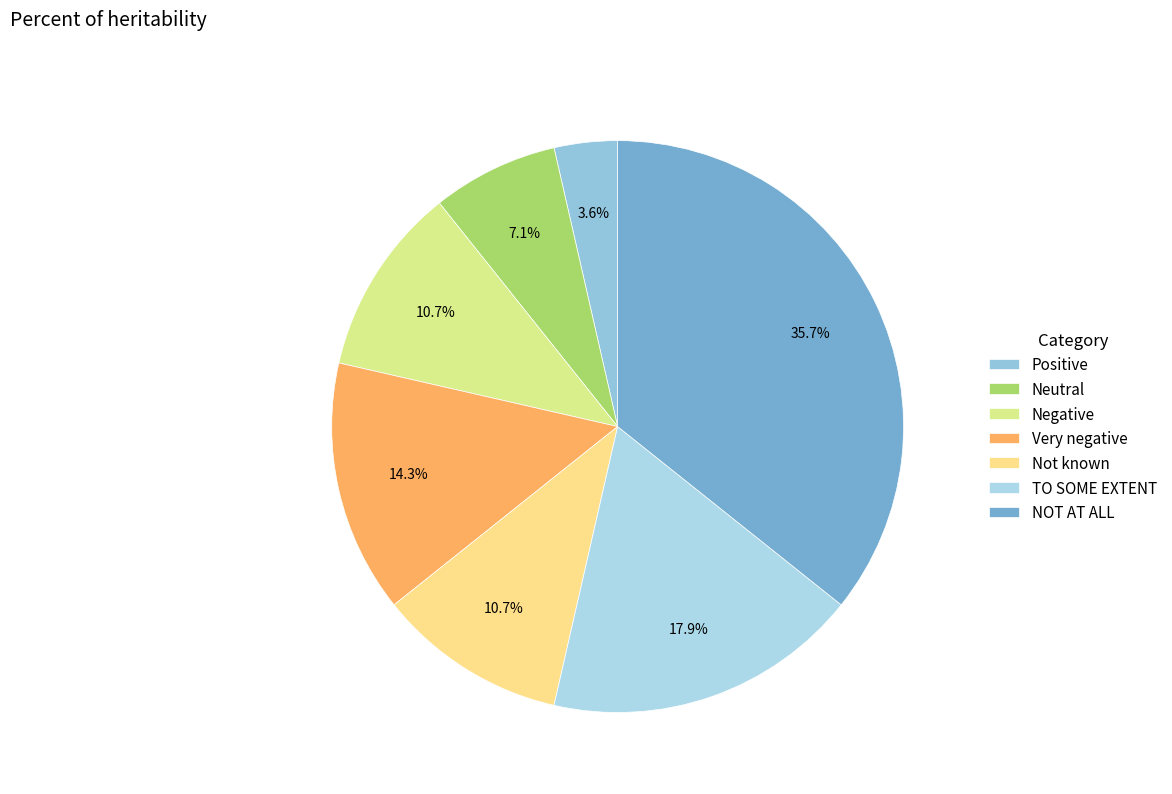

Which category has the smallest portion of the pie?

Positive